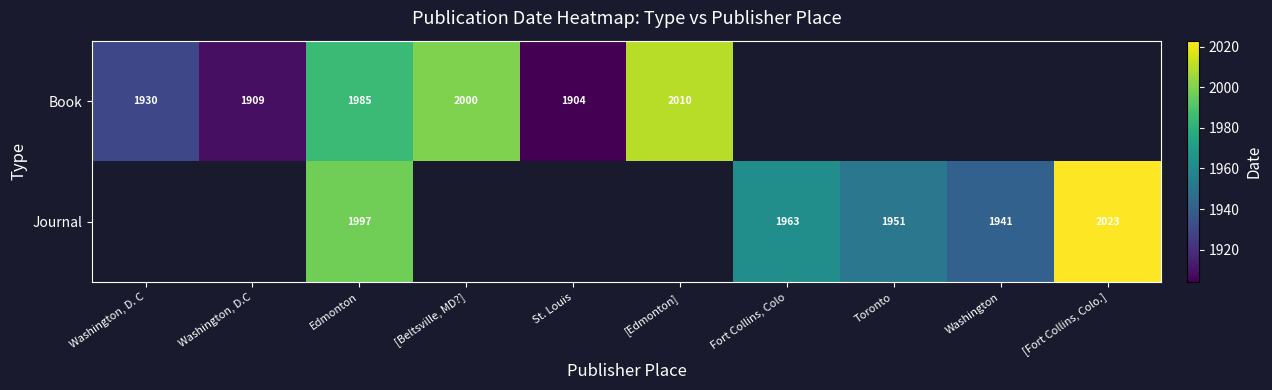

At how many categories does at least one series exceed 1911?

8